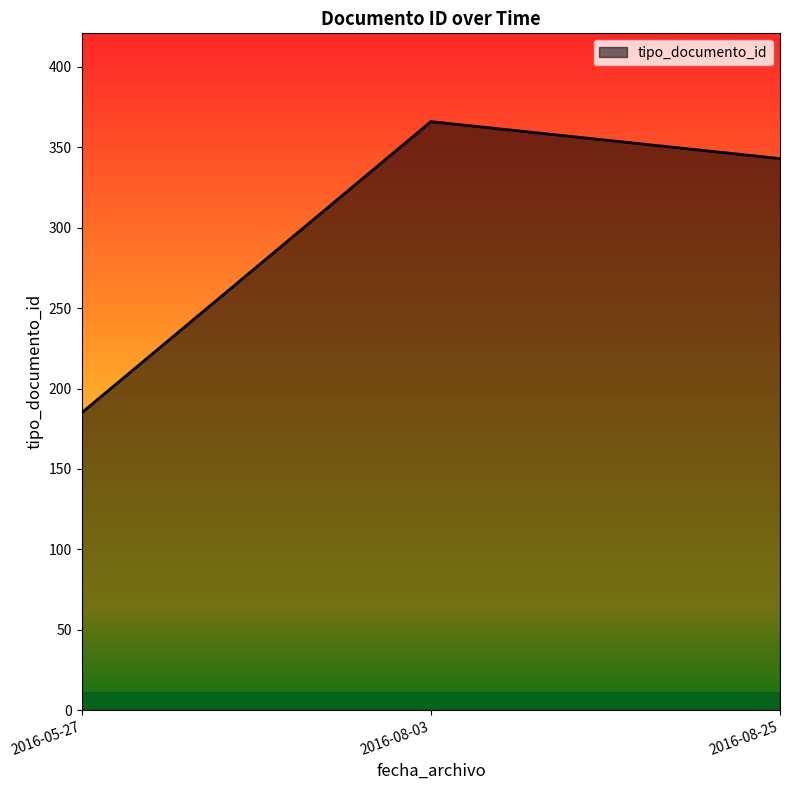

How many distinct data groups are displayed?

1